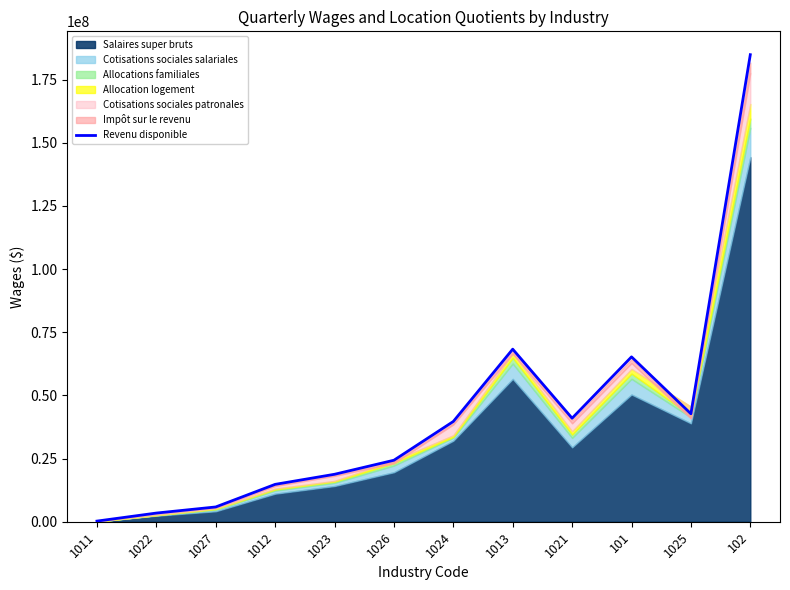

What is the approximate value at 1026?

24344521.5